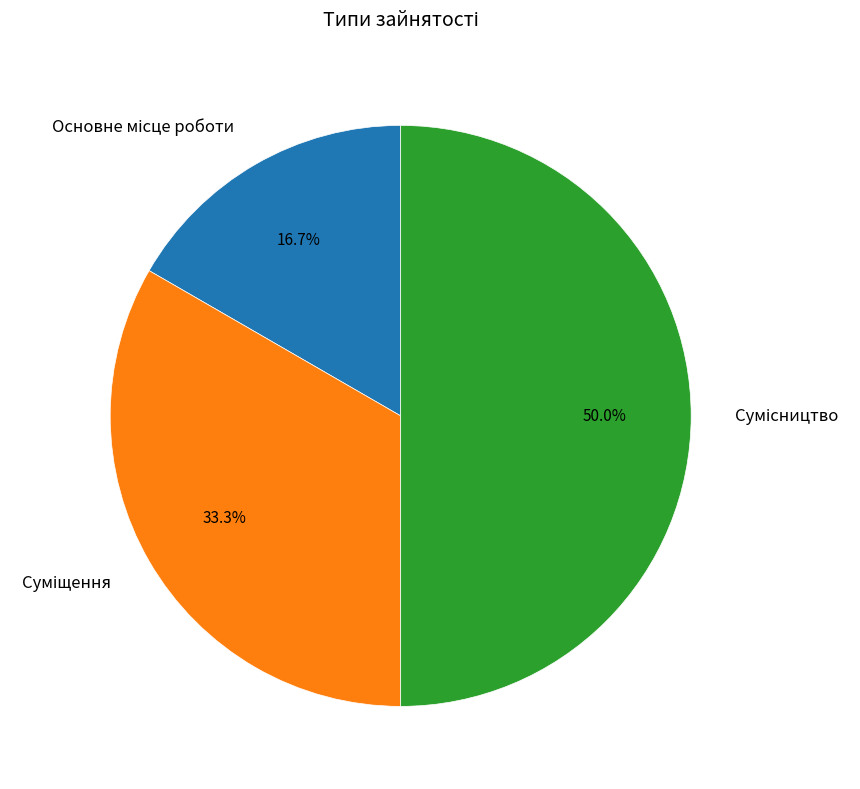

To the nearest percent, what portion does Суміщення represent?

33%